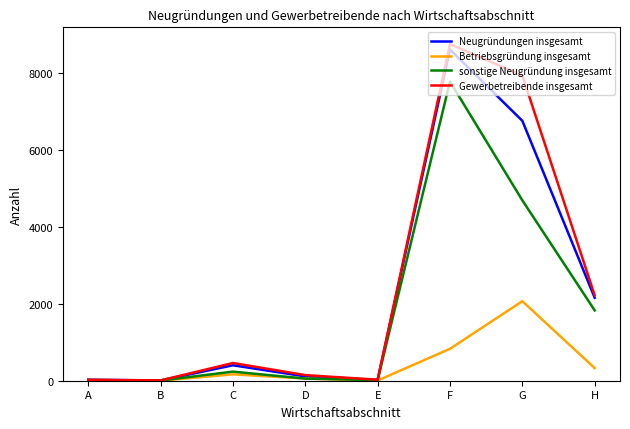

How many interior local peaks does the Betriebsgründung insgesamt series have?

2